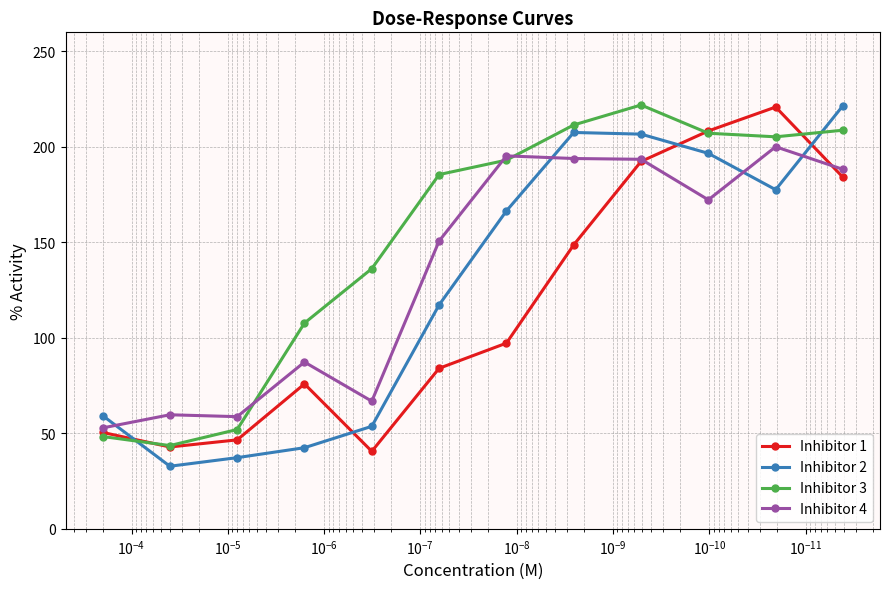

How many lines are shown in the chart?

4